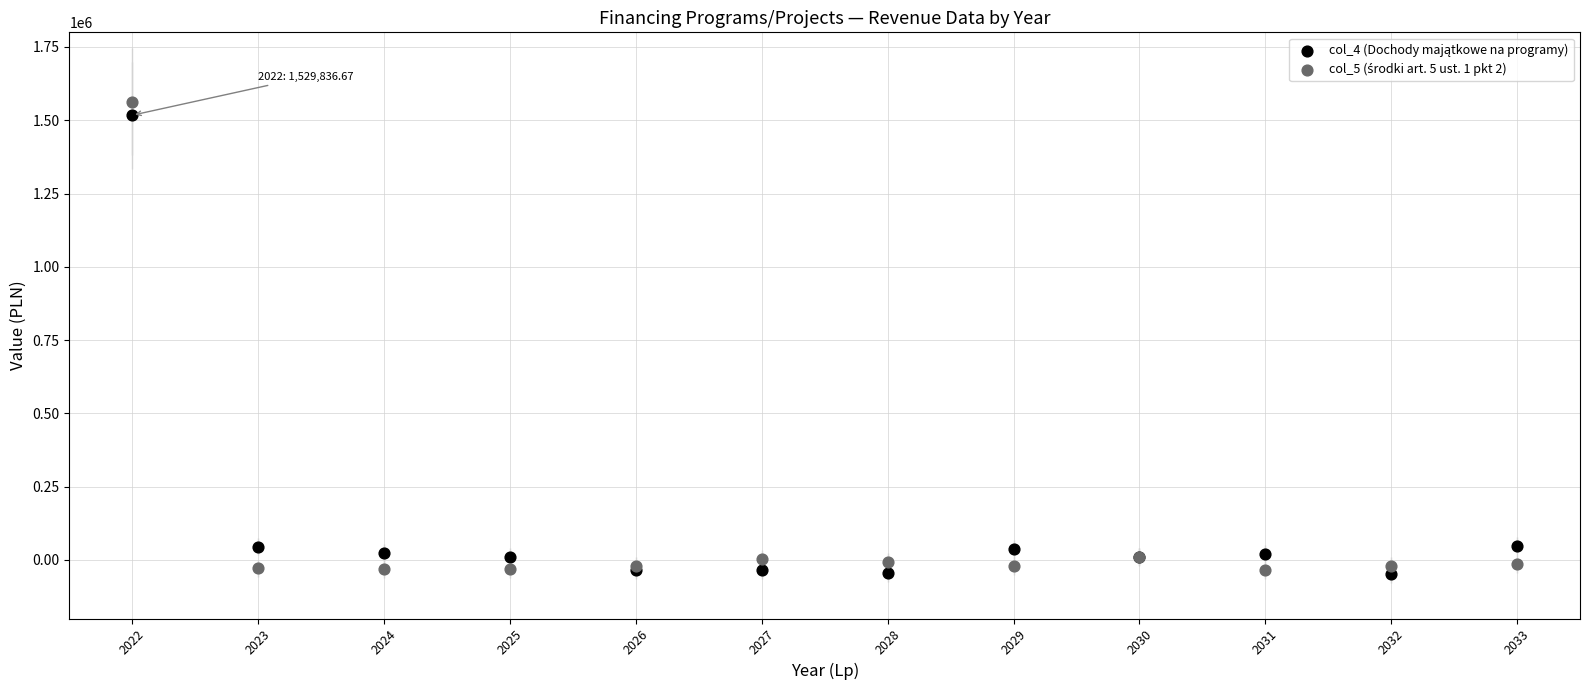

What is the X range (max minus min) for the scatter plot?

11.0